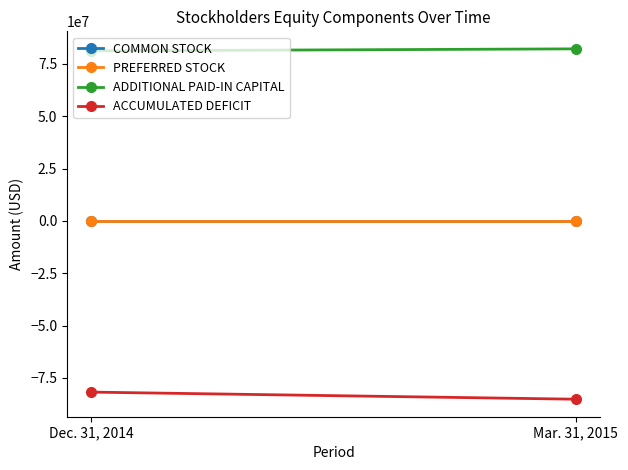

What position from the left is Dec. 31, 2014?

1